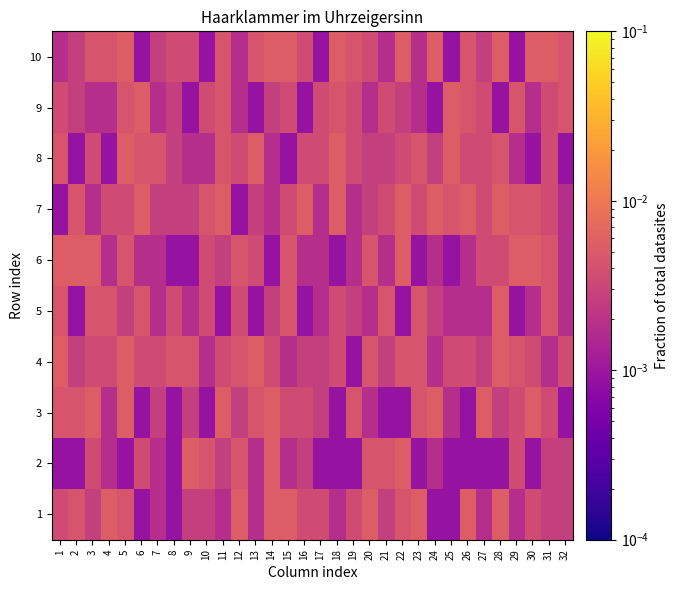

Reading left to right, transcribe all the data shown in this chart.

1: 1=0.0	2=0.0	3=0.0	4=0.0	5=0.0	6=0.0	7=0.0	8=0.0	9=0.0	10=0.0	11=0.0	12=0.0	13=0.0	14=0.0	15=0.0	16=0.0	17=0.0	18=0.0	19=0.0	20=0.0	21=0.0	22=0.0	23=0.0	24=0.0	25=0.0	26=0.0	27=0.0	28=0.0	29=0.0	30=0.0	31=0.0	32=0.0
2: 1=0.0	2=0.0	3=0.0	4=0.0	5=0.0	6=0.0	7=0.0	8=0.0	9=0.0	10=0.0	11=0.0	12=0.0	13=0.0	14=0.0	15=0.0	16=0.0	17=0.0	18=0.0	19=0.0	20=0.0	21=0.0	22=0.0	23=0.0	24=0.0	25=0.0	26=0.0	27=0.0	28=0.0	29=0.0	30=0.0	31=0.0	32=0.0
3: 1=0.0	2=0.0	3=0.0	4=0.0	5=0.0	6=0.0	7=0.0	8=0.0	9=0.0	10=0.0	11=0.0	12=0.0	13=0.0	14=0.0	15=0.0	16=0.0	17=0.0	18=0.0	19=0.0	20=0.0	21=0.0	22=0.0	23=0.0	24=0.0	25=0.0	26=0.0	27=0.0	28=0.0	29=0.0	30=0.0	31=0.0	32=0.0
4: 1=0.0	2=0.0	3=0.0	4=0.0	5=0.0	6=0.0	7=0.0	8=0.0	9=0.0	10=0.0	11=0.0	12=0.0	13=0.0	14=0.0	15=0.0	16=0.0	17=0.0	18=0.0	19=0.0	20=0.0	21=0.0	22=0.0	23=0.0	24=0.0	25=0.0	26=0.0	27=0.0	28=0.0	29=0.0	30=0.0	31=0.0	32=0.0
5: 1=0.0	2=0.0	3=0.0	4=0.0	5=0.0	6=0.0	7=0.0	8=0.0	9=0.0	10=0.0	11=0.0	12=0.0	13=0.0	14=0.0	15=0.0	16=0.0	17=0.0	18=0.0	19=0.0	20=0.0	21=0.0	22=0.0	23=0.0	24=0.0	25=0.0	26=0.0	27=0.0	28=0.0	29=0.0	30=0.0	31=0.0	32=0.0
6: 1=0.0	2=0.0	3=0.0	4=0.0	5=0.0	6=0.0	7=0.0	8=0.0	9=0.0	10=0.0	11=0.0	12=0.0	13=0.0	14=0.0	15=0.0	16=0.0	17=0.0	18=0.0	19=0.0	20=0.0	21=0.0	22=0.0	23=0.0	24=0.0	25=0.0	26=0.0	27=0.0	28=0.0	29=0.0	30=0.0	31=0.0	32=0.0
7: 1=0.0	2=0.0	3=0.0	4=0.0	5=0.0	6=0.0	7=0.0	8=0.0	9=0.0	10=0.0	11=0.0	12=0.0	13=0.0	14=0.0	15=0.0	16=0.0	17=0.0	18=0.0	19=0.0	20=0.0	21=0.0	22=0.0	23=0.0	24=0.0	25=0.0	26=0.0	27=0.0	28=0.0	29=0.0	30=0.0	31=0.0	32=0.0
8: 1=0.0	2=0.0	3=0.0	4=0.0	5=0.0	6=0.0	7=0.0	8=0.0	9=0.0	10=0.0	11=0.0	12=0.0	13=0.0	14=0.0	15=0.0	16=0.0	17=0.0	18=0.0	19=0.0	20=0.0	21=0.0	22=0.0	23=0.0	24=0.0	25=0.0	26=0.0	27=0.0	28=0.0	29=0.0	30=0.0	31=0.0	32=0.0
9: 1=0.0	2=0.0	3=0.0	4=0.0	5=0.0	6=0.0	7=0.0	8=0.0	9=0.0	10=0.0	11=0.0	12=0.0	13=0.0	14=0.0	15=0.0	16=0.0	17=0.0	18=0.0	19=0.0	20=0.0	21=0.0	22=0.0	23=0.0	24=0.0	25=0.0	26=0.0	27=0.0	28=0.0	29=0.0	30=0.0	31=0.0	32=0.0
10: 1=0.0	2=0.0	3=0.0	4=0.0	5=0.0	6=0.0	7=0.0	8=0.0	9=0.0	10=0.0	11=0.0	12=0.0	13=0.0	14=0.0	15=0.0	16=0.0	17=0.0	18=0.0	19=0.0	20=0.0	21=0.0	22=0.0	23=0.0	24=0.0	25=0.0	26=0.0	27=0.0	28=0.0	29=0.0	30=0.0	31=0.0	32=0.0